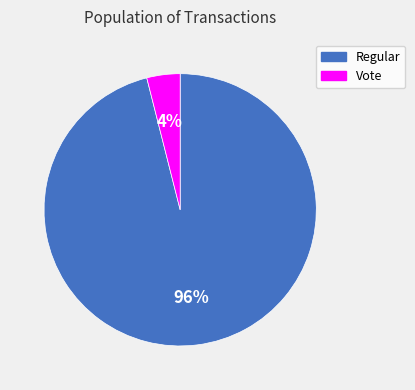

Which slice is the smallest?

Vote